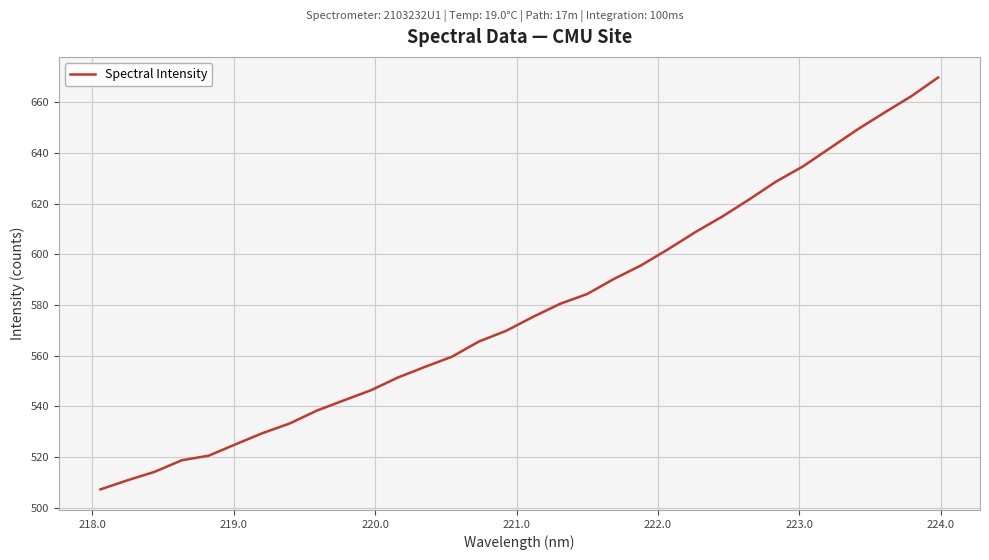

What is the greatest value displayed?

669.8